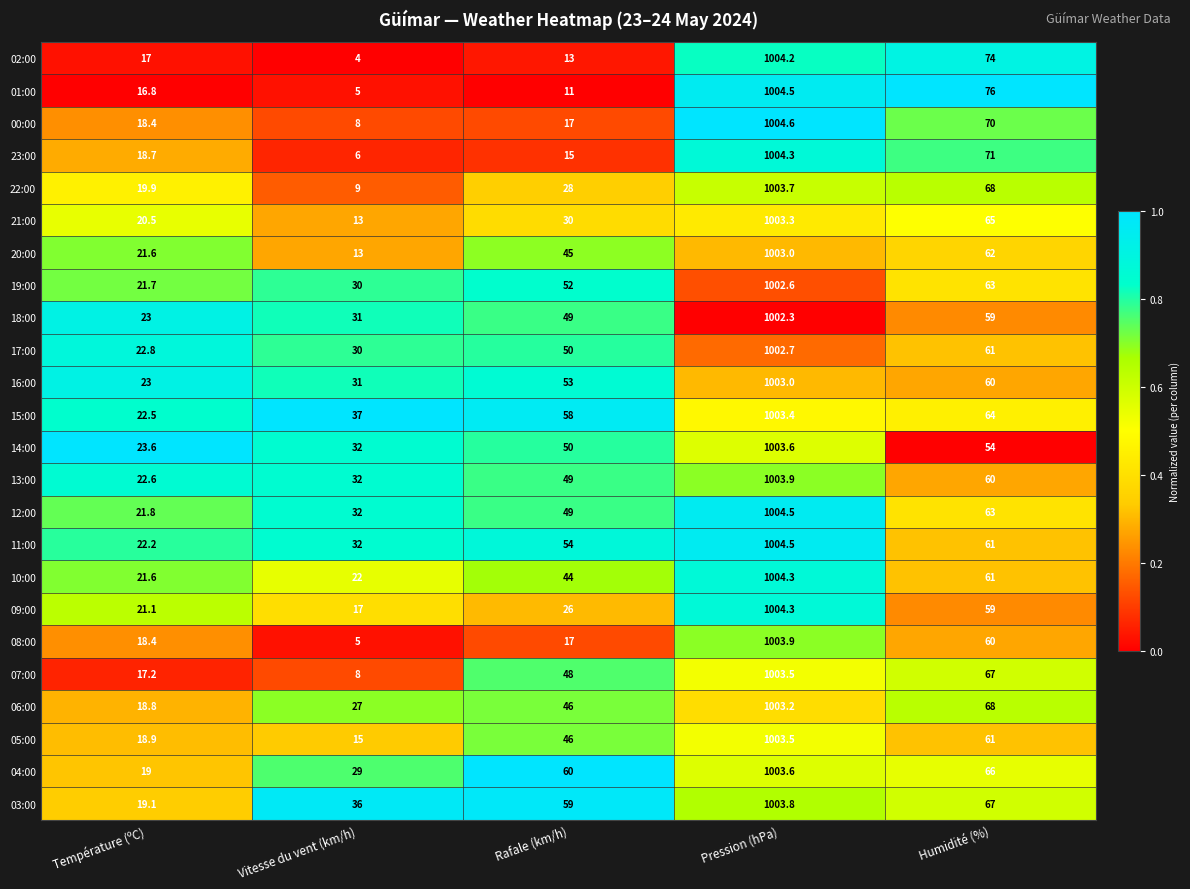

What is the total value across all series at Rafale (km/h)?

969.0